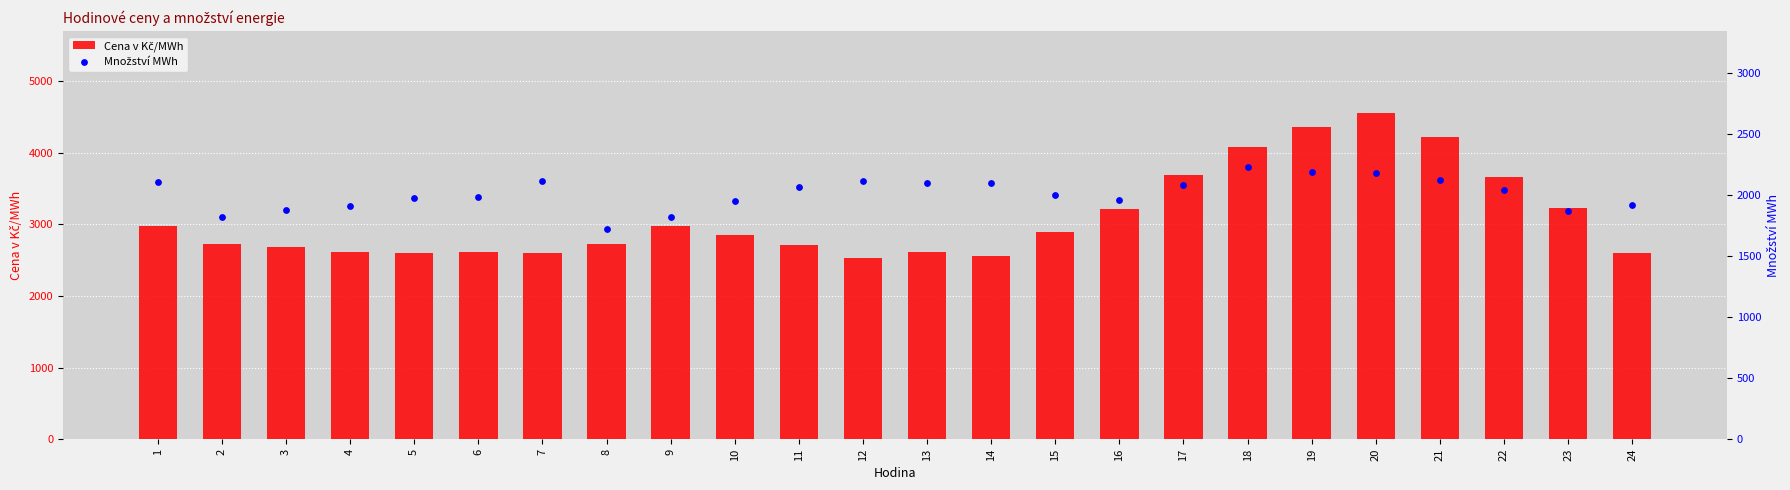

Which series contains the lowest Y value?

Množství MWh